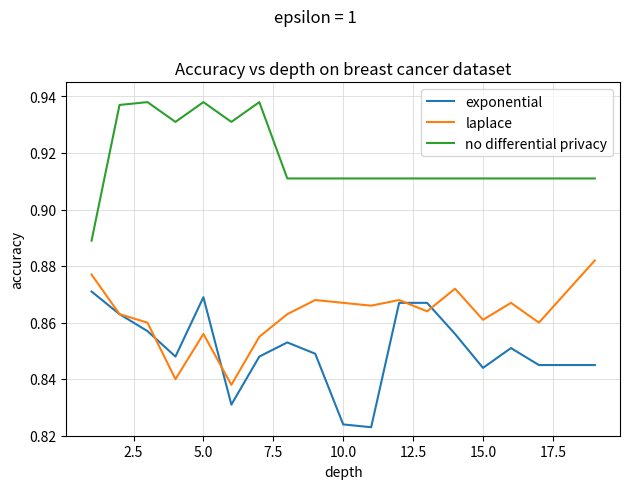

List the series in order of their overall mean, lowest first.

exponential, laplace, no differential privacy